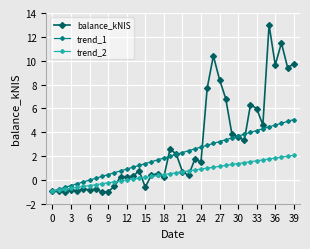

What is the value of the balance_kNIS point at the 22nd from the left?

0.7